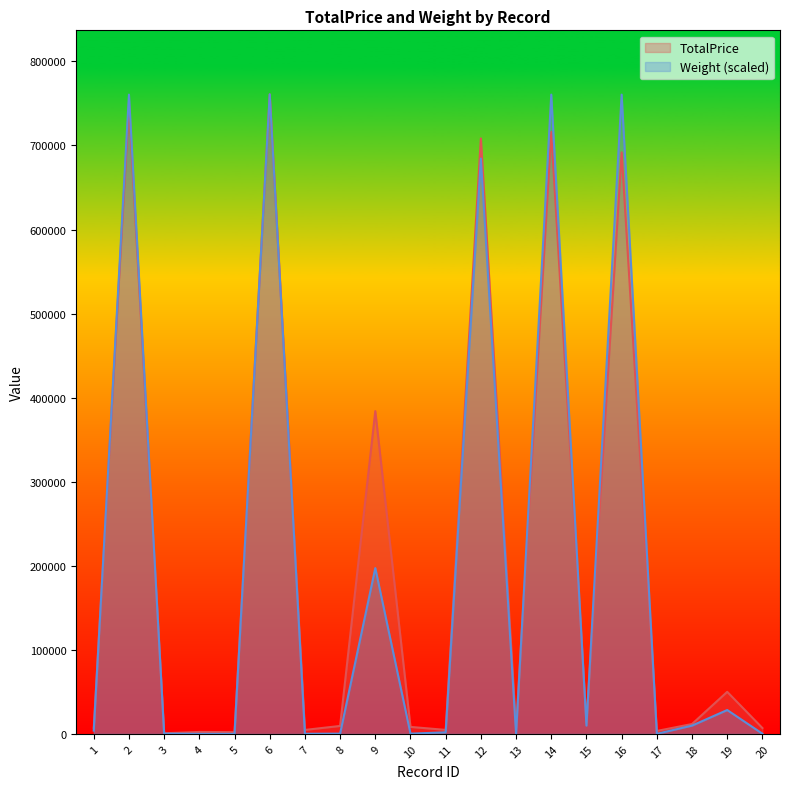

What is the sum of all Weight values?

3979896.8